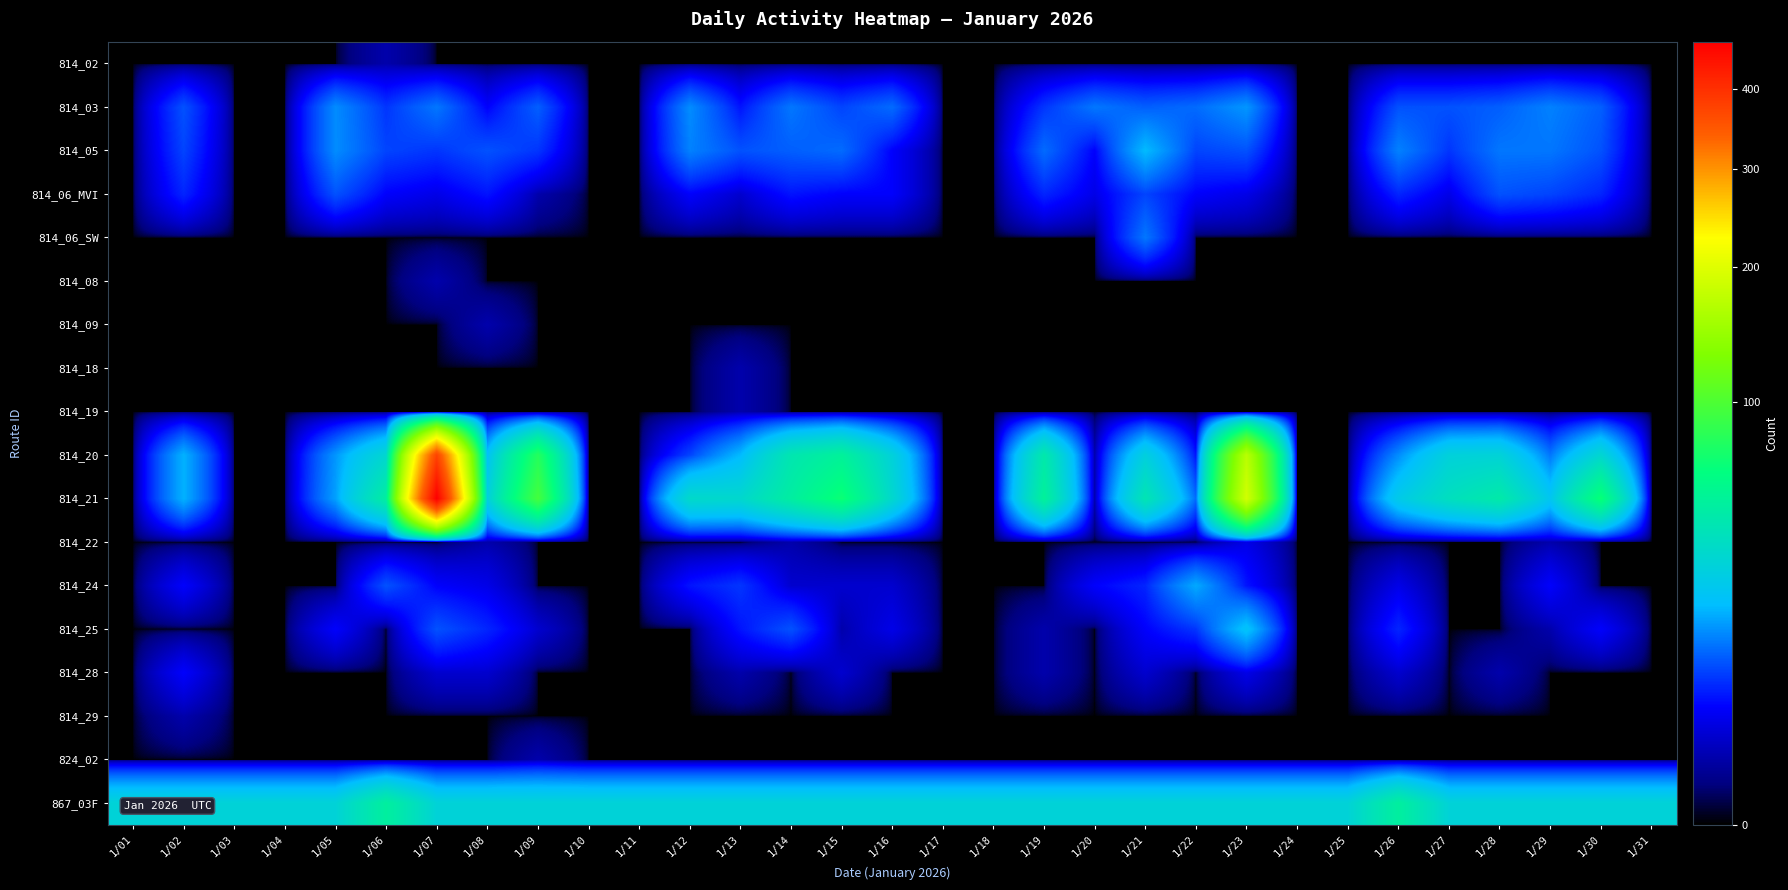

How many categories are shown in the chart?

31